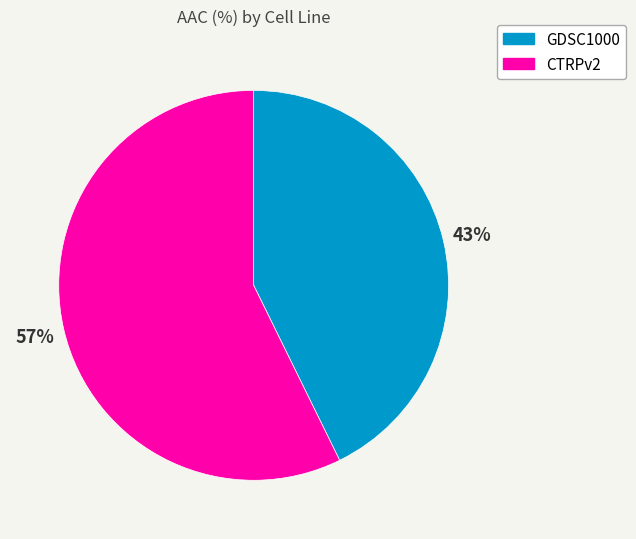

Rank the categories by value from lowest to highest.

GDSC1000, CTRPv2